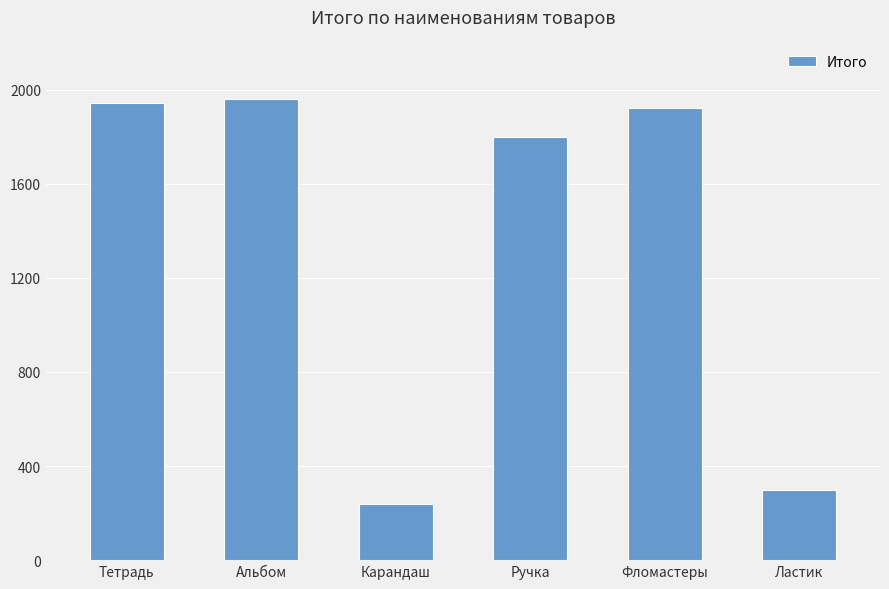

What value does the data have at Альбом, to the nearest 50?

1950